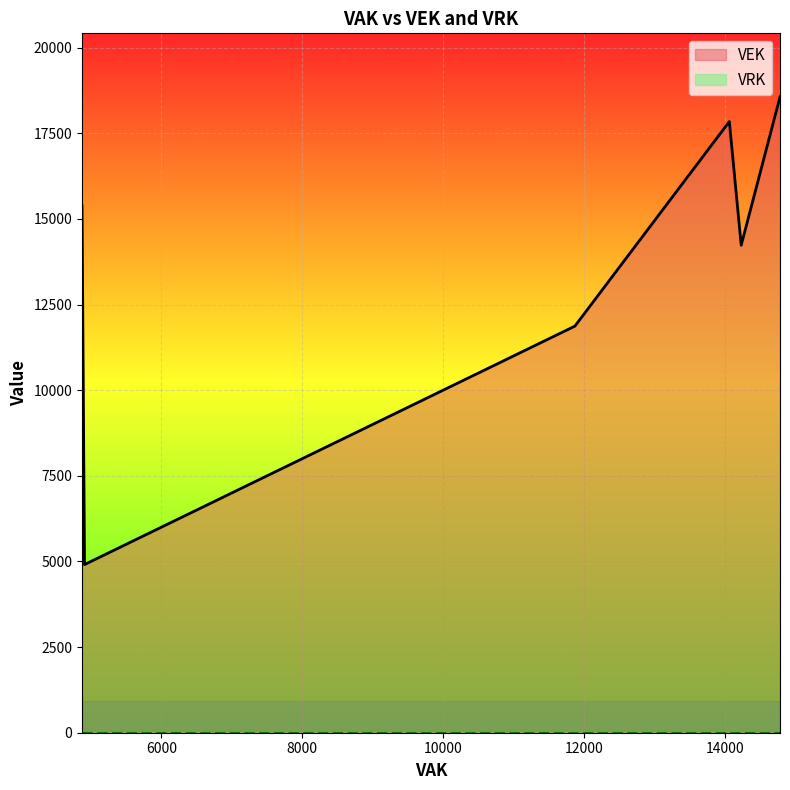

Rank the categories by VRK value from highest to lowest.

5999, 14782, 14782, 14063, 14063, 5641, 4874, 4874, 4874, 4874, 14231, 14231, 5499, 11870, 11870, 11870, 11870, 4909, 10618, 10618, 10618, 10618, 10618, 10618, 10618, 10618, 10618, 10618